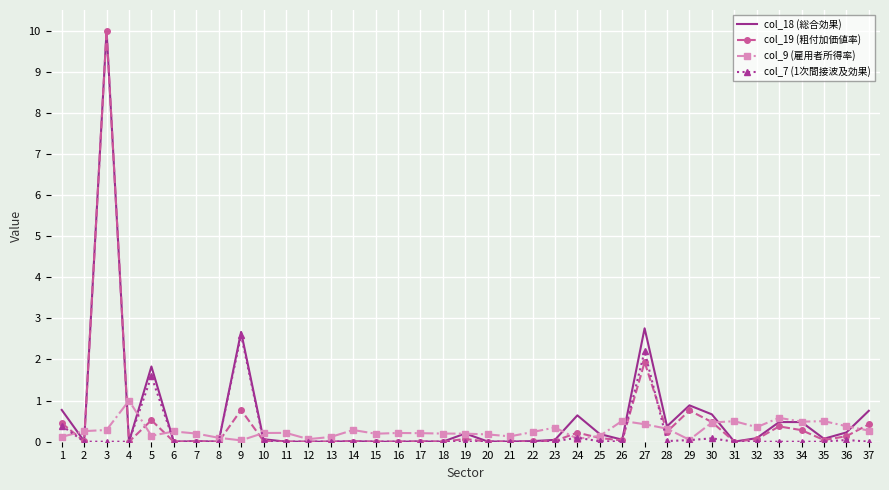

What is the sum of all col_18 (総合効果) values?

23.3